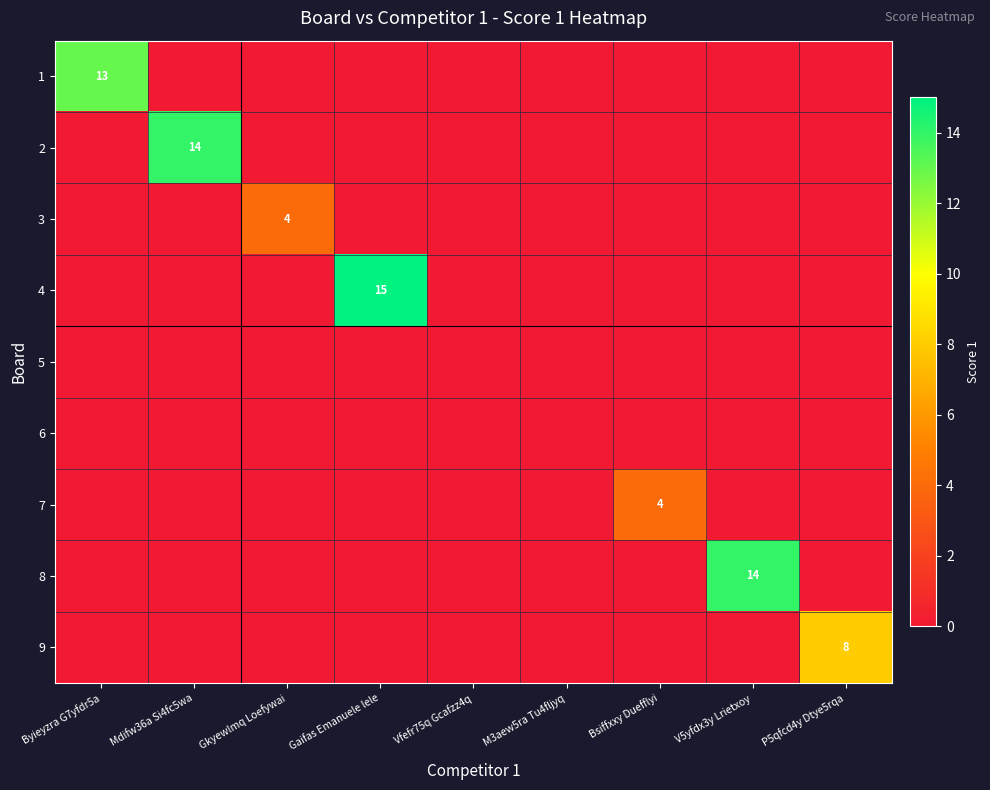

True or false: 8 has a value of 21 at V5yfdx3y Lrietxoy.

False